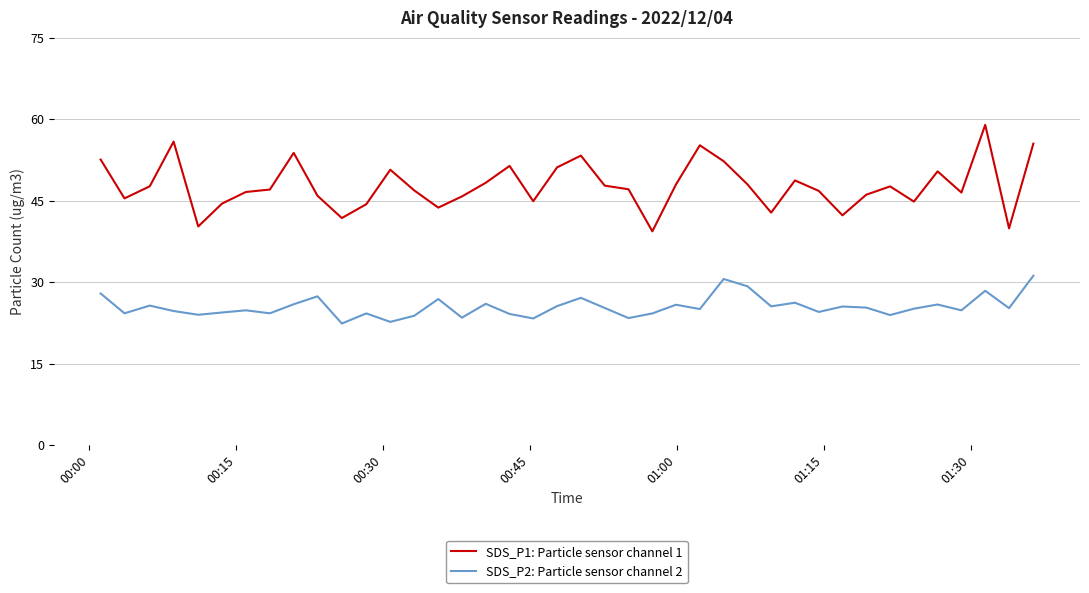

List the series in order of their peak value, lowest first.

SDS_P2: Particle sensor channel 2, SDS_P1: Particle sensor channel 1